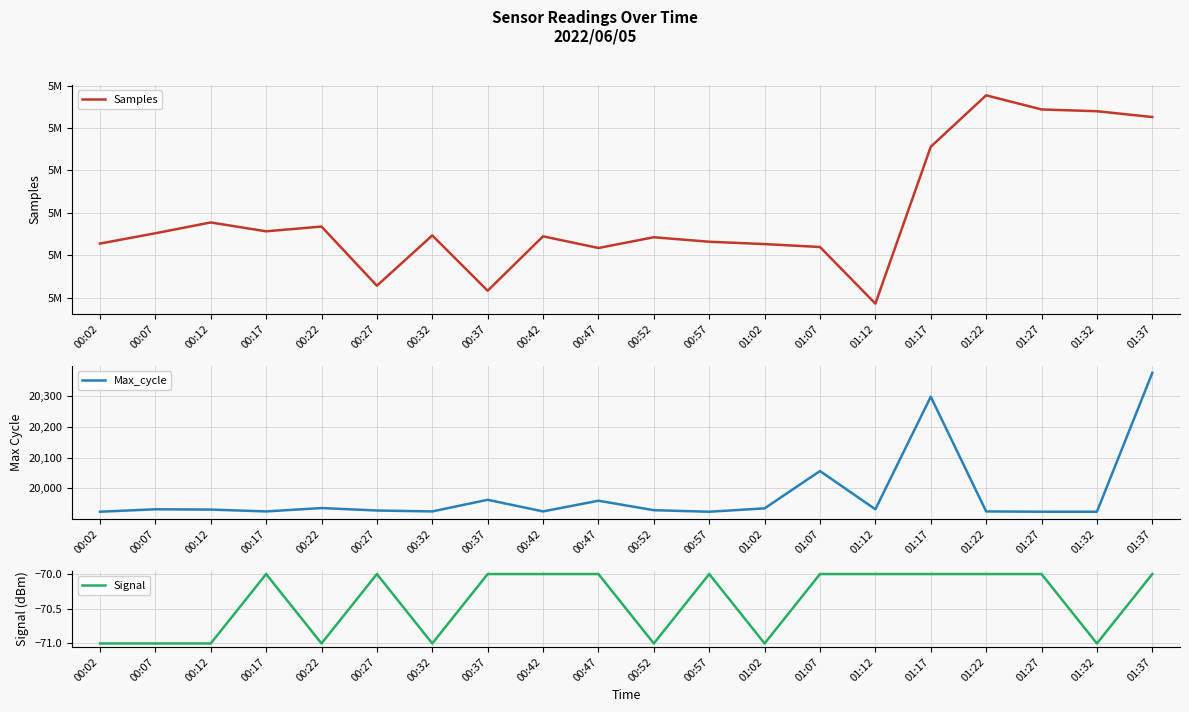

True or false: Max_cycle and Signal intersect in this chart.

False